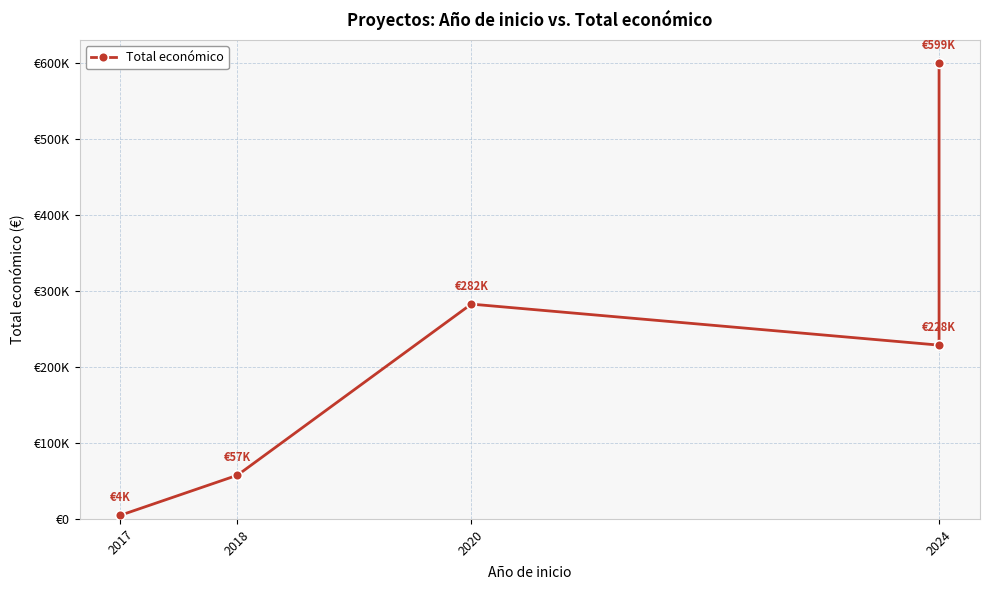

What is the change in value from 2017 to 2018?

+52630